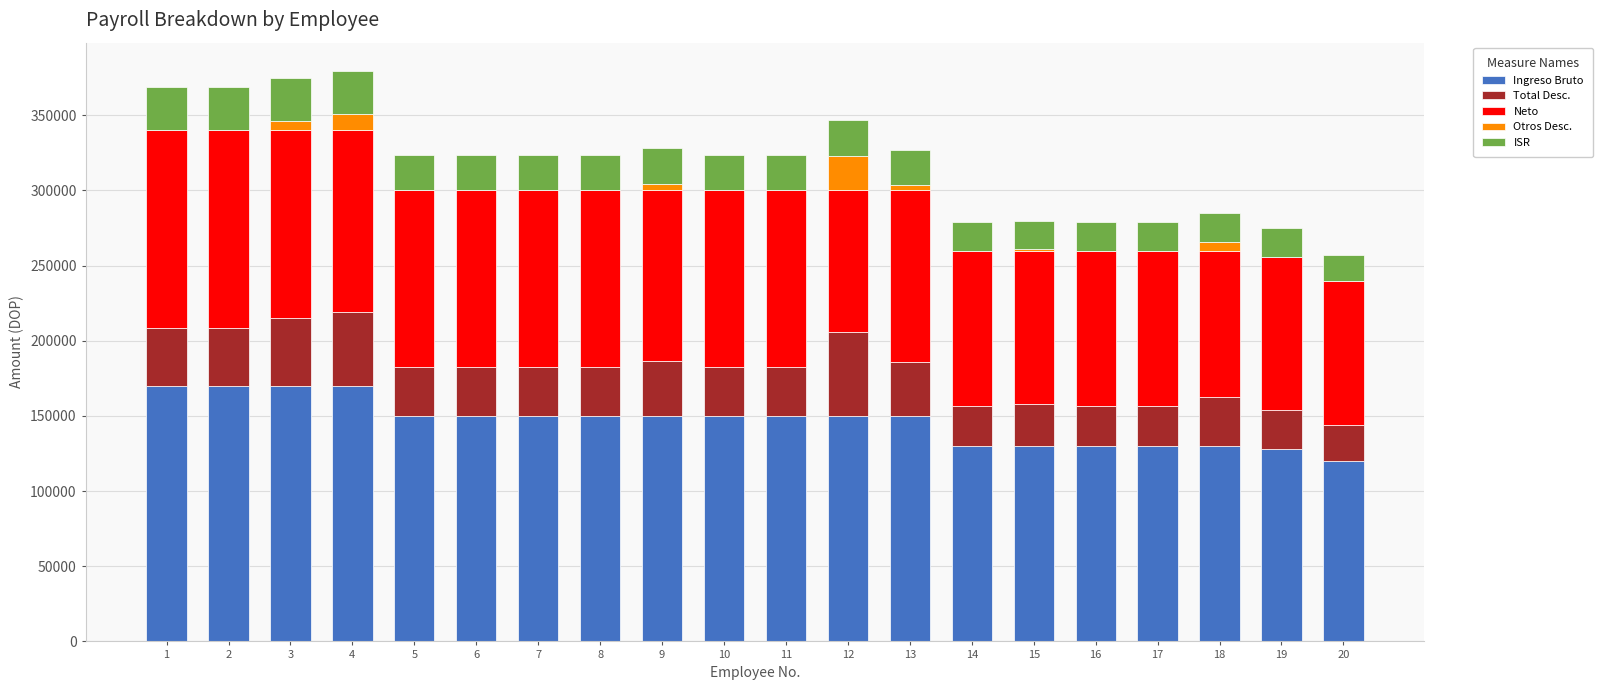

What is the highest value of the Ingreso Bruto series?

170000.0